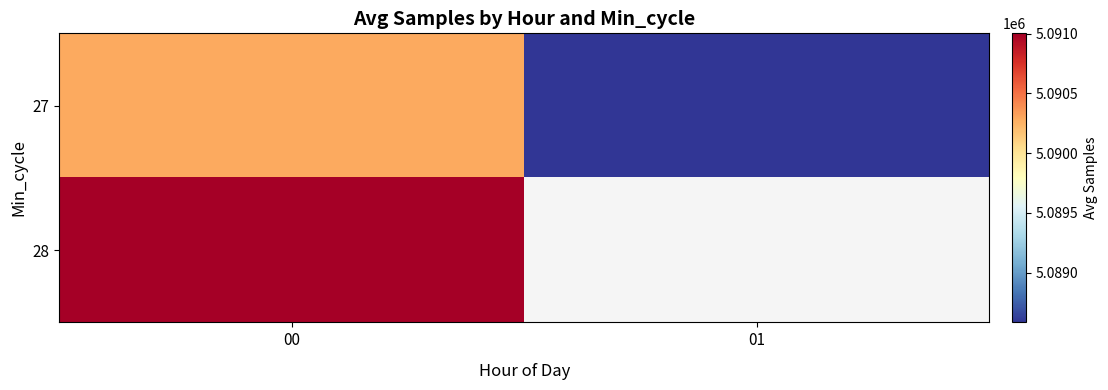

Which series has the widest spread of values?

27